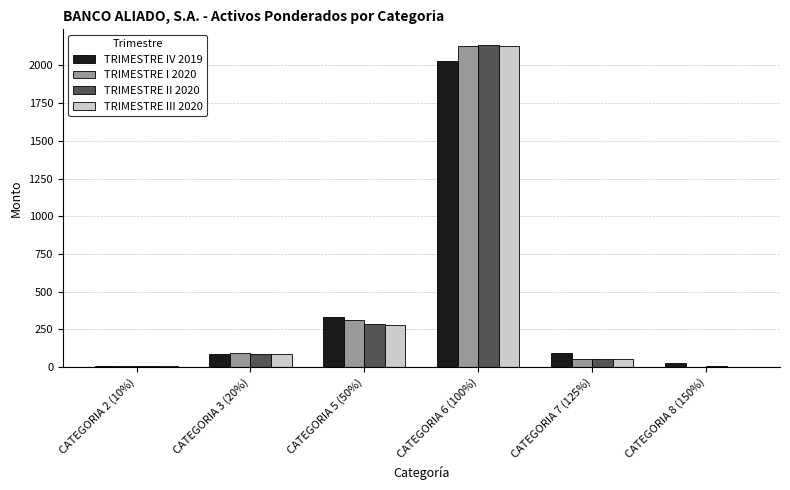

How many groups of bars are there?

6